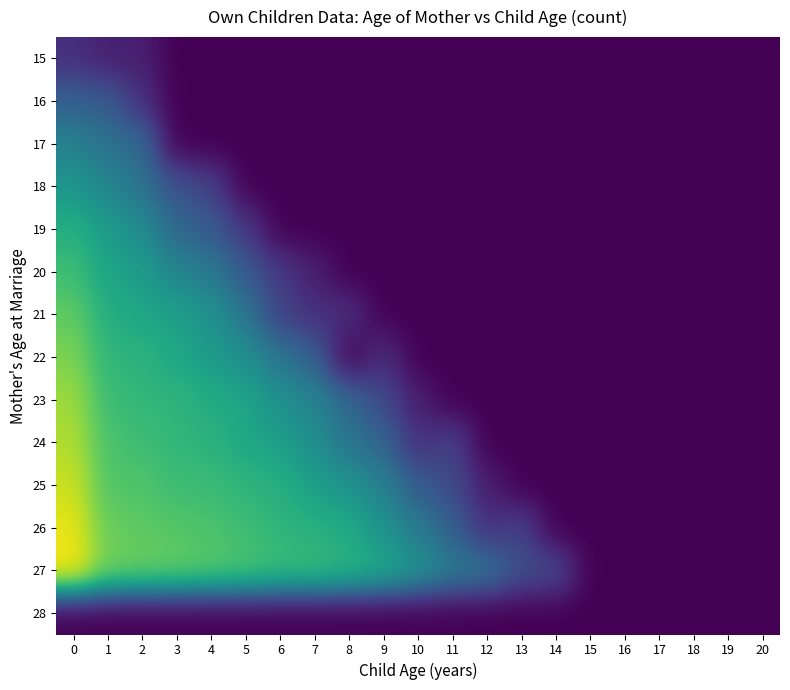

Reading left to right, extract all data points from this chart.

15: 0=1.1	1=0.7	2=0.7	3=0.0	4=0.0	5=0.0	6=0.0	7=0.0	8=0.0	9=0.0	10=0.0	11=0.0	12=0.0	13=0.0	14=0.0	15=0.0	16=0.0	17=0.0	18=0.0	19=0.0	20=0.0
16: 0=2.5	1=2.3	2=1.1	3=0.0	4=0.0	5=0.0	6=0.0	7=0.0	8=0.0	9=0.0	10=0.0	11=0.0	12=0.0	13=0.0	14=0.0	15=0.0	16=0.0	17=0.0	18=0.0	19=0.0	20=0.0
17: 0=3.6	1=3.0	2=2.8	3=0.0	4=0.0	5=0.0	6=0.0	7=0.0	8=0.0	9=0.0	10=0.0	11=0.0	12=0.0	13=0.0	14=0.0	15=0.0	16=0.0	17=0.0	18=0.0	19=0.0	20=0.0
18: 0=4.3	1=3.7	2=3.0	3=2.1	4=1.6	5=0.0	6=0.0	7=0.0	8=0.0	9=0.0	10=0.0	11=0.0	12=0.0	13=0.0	14=0.0	15=0.0	16=0.0	17=0.0	18=0.0	19=0.0	20=0.0
19: 0=5.1	1=4.5	2=3.9	3=2.7	4=2.3	5=1.4	6=0.0	7=0.0	8=0.0	9=0.0	10=0.0	11=0.0	12=0.0	13=0.0	14=0.0	15=0.0	16=0.0	17=0.0	18=0.0	19=0.0	20=0.0
20: 0=5.6	1=4.7	2=4.5	3=3.7	4=3.3	5=2.3	6=1.4	7=0.7	8=0.0	9=0.0	10=0.0	11=0.0	12=0.0	13=0.0	14=0.0	15=0.0	16=0.0	17=0.0	18=0.0	19=0.0	20=0.0
21: 0=6.2	1=5.1	2=4.8	3=4.6	4=4.1	5=3.2	6=1.6	7=1.1	8=1.1	9=0.0	10=0.0	11=0.0	12=0.0	13=0.0	14=0.0	15=0.0	16=0.0	17=0.0	18=0.0	19=0.0	20=0.0
22: 0=6.5	1=5.3	2=5.2	3=4.8	4=4.4	5=4.1	6=3.2	7=2.5	8=0.0	9=1.1	10=0.0	11=0.0	12=0.0	13=0.0	14=0.0	15=0.0	16=0.0	17=0.0	18=0.0	19=0.0	20=0.0
23: 0=7.0	1=5.6	2=5.4	3=5.3	4=5.0	5=4.8	6=4.1	7=3.7	8=2.7	9=1.8	10=0.7	11=0.0	12=0.0	13=0.0	14=0.0	15=0.0	16=0.0	17=0.0	18=0.0	19=0.0	20=0.0
24: 0=7.2	1=5.8	2=5.6	3=5.4	4=5.2	5=4.8	6=4.6	7=4.0	8=3.1	9=2.6	10=1.1	11=1.6	12=0.0	13=0.0	14=0.0	15=0.0	16=0.0	17=0.0	18=0.0	19=0.0	20=0.0
25: 0=7.5	1=5.9	2=5.9	3=5.6	4=5.5	5=5.3	6=5.1	7=4.6	8=4.2	9=3.5	10=2.4	11=1.8	12=0.7	13=0.0	14=0.0	15=0.0	16=0.0	17=0.0	18=0.0	19=0.0	20=0.0
26: 0=7.9	1=6.2	2=6.1	3=6.0	4=5.8	5=5.6	6=5.3	7=5.1	8=4.9	9=4.2	10=3.3	11=2.5	12=1.1	13=1.6	14=0.0	15=0.0	16=0.0	17=0.0	18=0.0	19=0.0	20=0.0
27: 0=8.1	1=6.4	2=6.3	3=6.2	4=6.0	5=5.9	6=5.6	7=5.6	8=5.3	9=4.9	10=4.2	11=3.4	12=3.1	13=1.9	14=1.8	15=0.0	16=0.0	17=0.0	18=0.0	19=0.0	20=0.0
28: 0=0.0	1=0.0	2=0.0	3=0.0	4=0.0	5=0.0	6=0.0	7=0.0	8=0.0	9=0.0	10=0.0	11=0.0	12=0.0	13=0.0	14=0.0	15=0.0	16=0.0	17=0.0	18=0.0	19=0.0	20=0.0